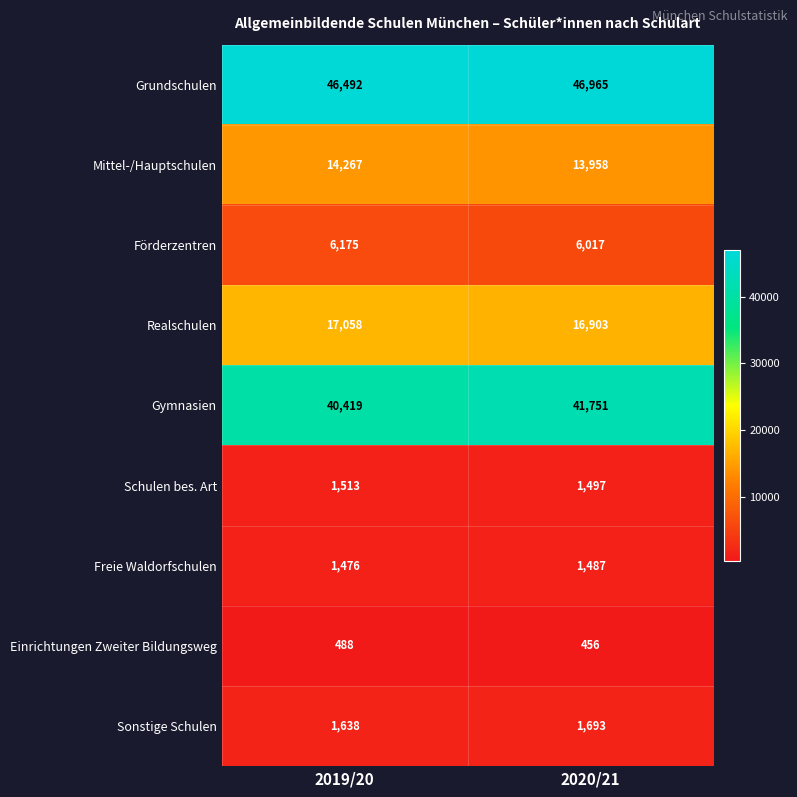

The Schulen bes. Art series shows 1513 at 2019/20. True or false?

True